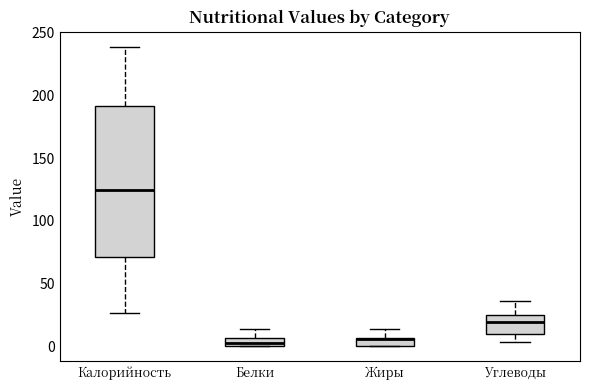

Comparing the boxes themselves (not the whiskers), which one is the tallest?

Калорийность